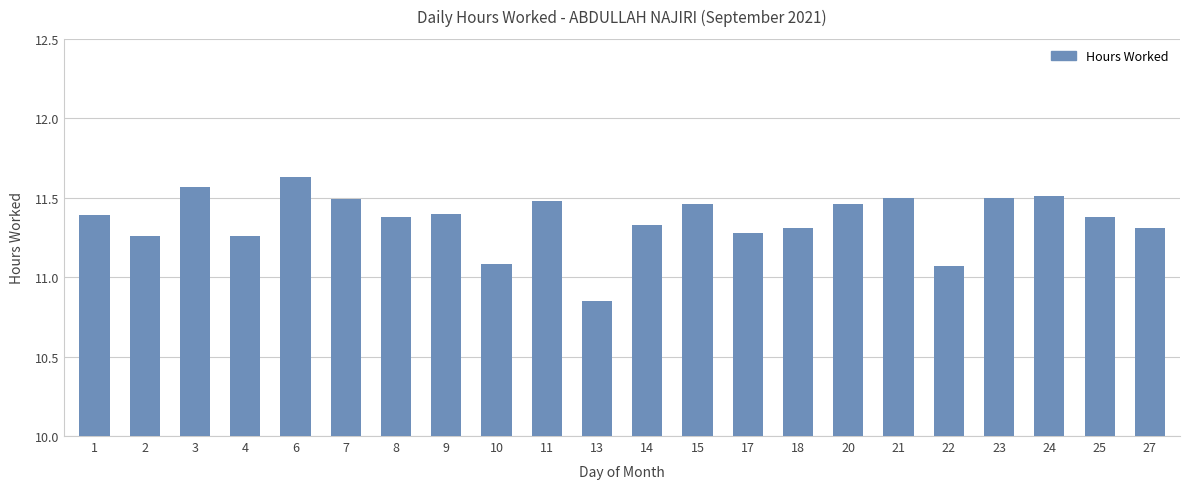

Where does the data first go above 11?

1